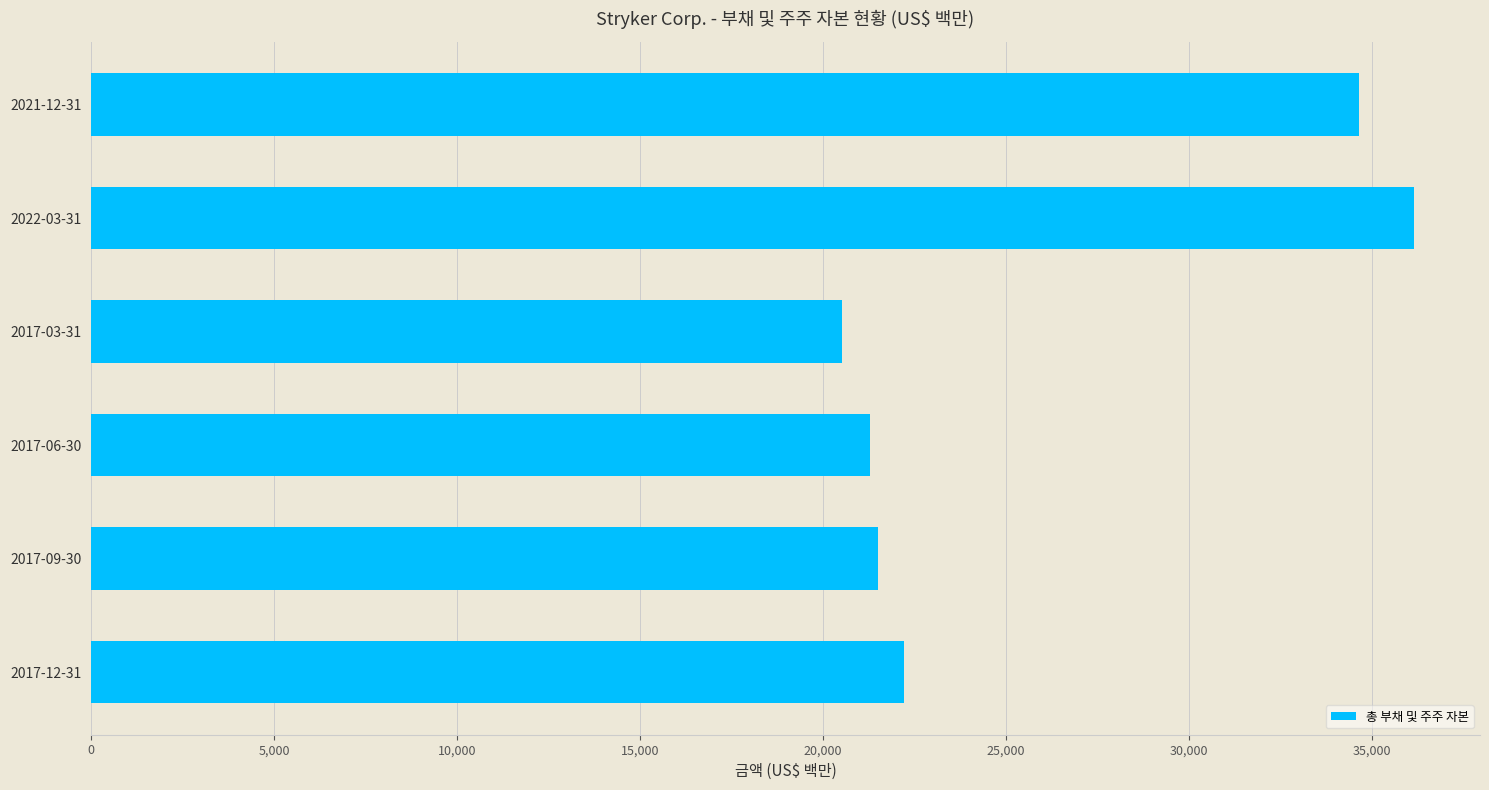

Read the value at 2021-12-31, to the nearest 50.

34650